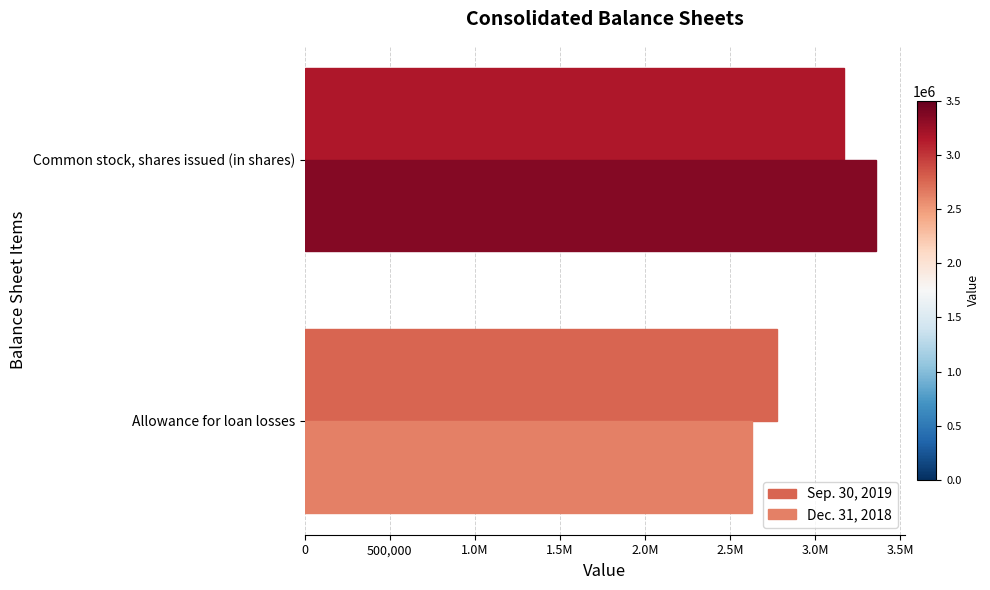

What is the sum of all Dec. 31, 2018 values?

5986660